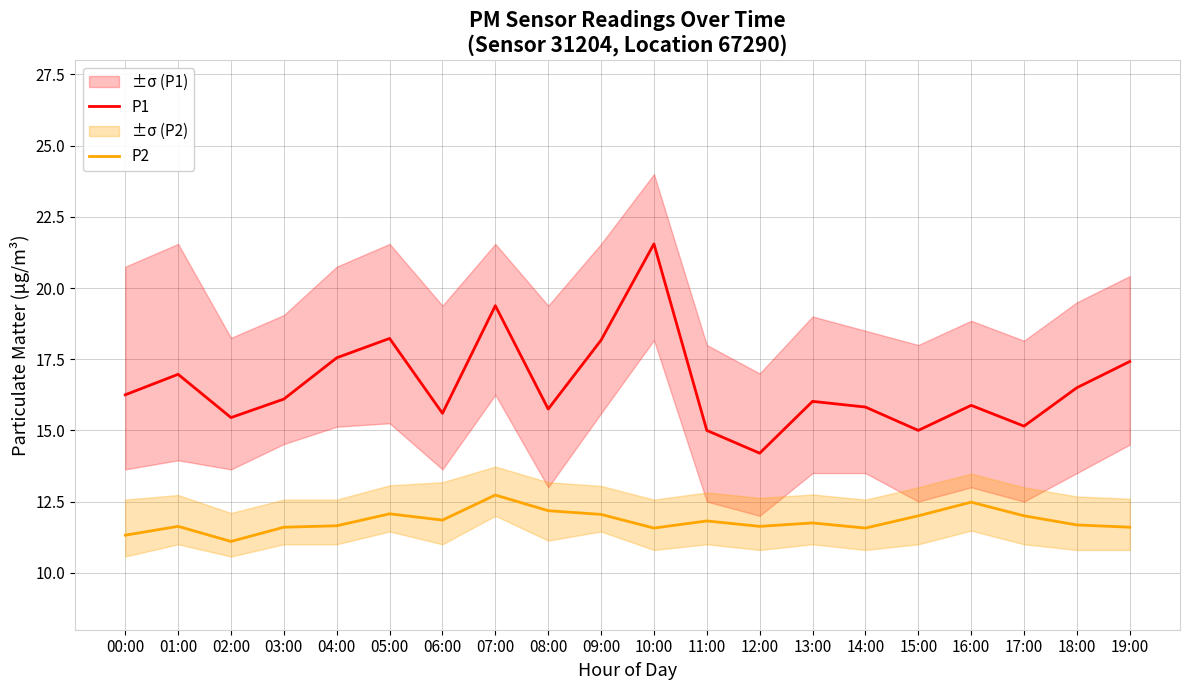

At which label is P1 closest to 17?

01:00